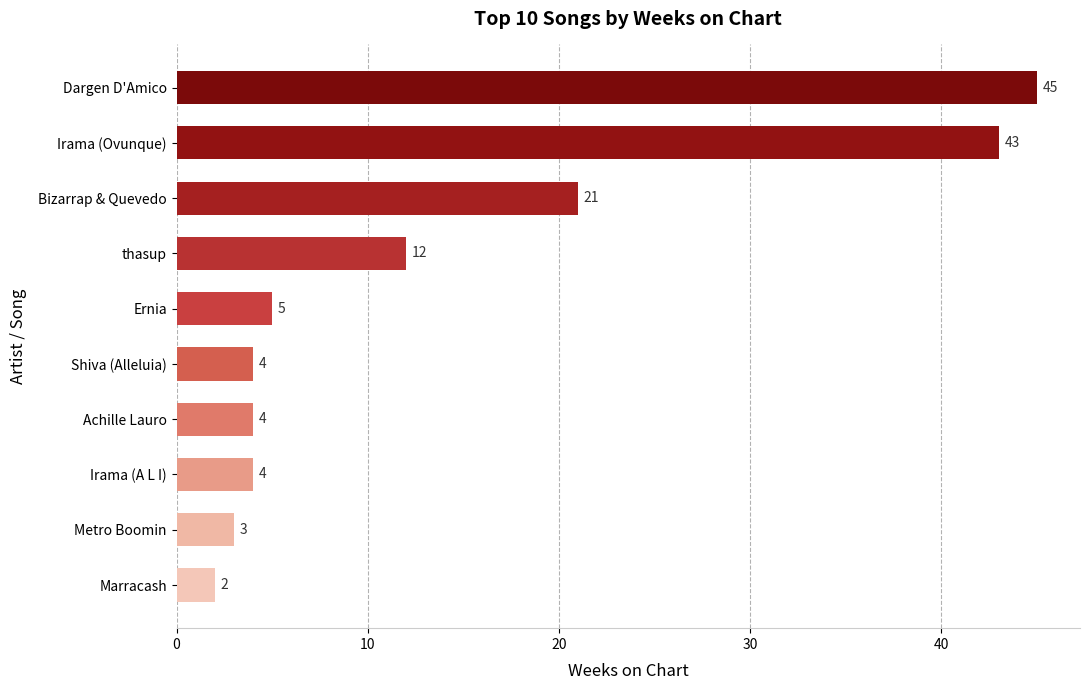

What is the change in value from thasup to Irama (Ovunque)?

+31